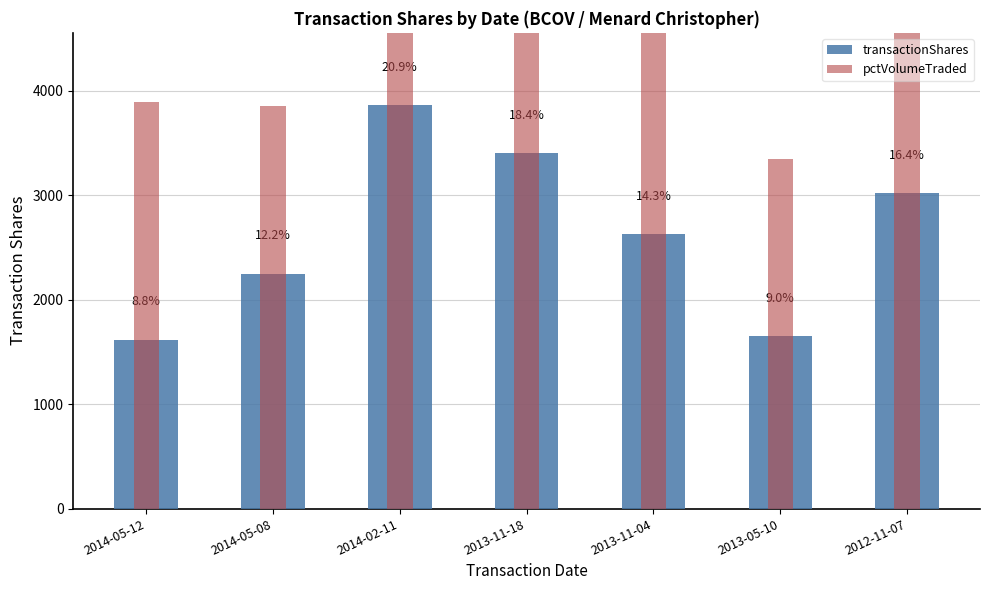

Is the value of pctVolumeTraded at 2013-11-18 greater than the value of transactionShares at 2014-05-08?

Yes